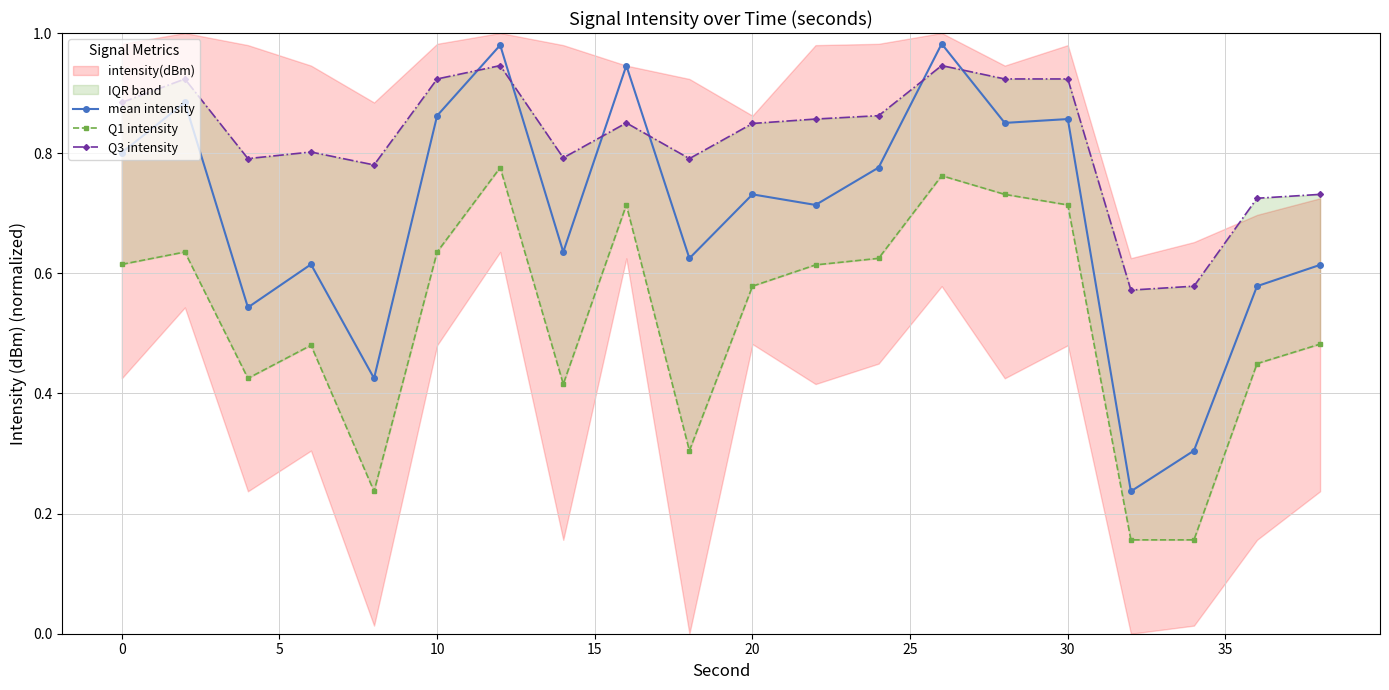

List the series in order of their overall mean, lowest first.

Q1 intensity, mean intensity, Q3 intensity